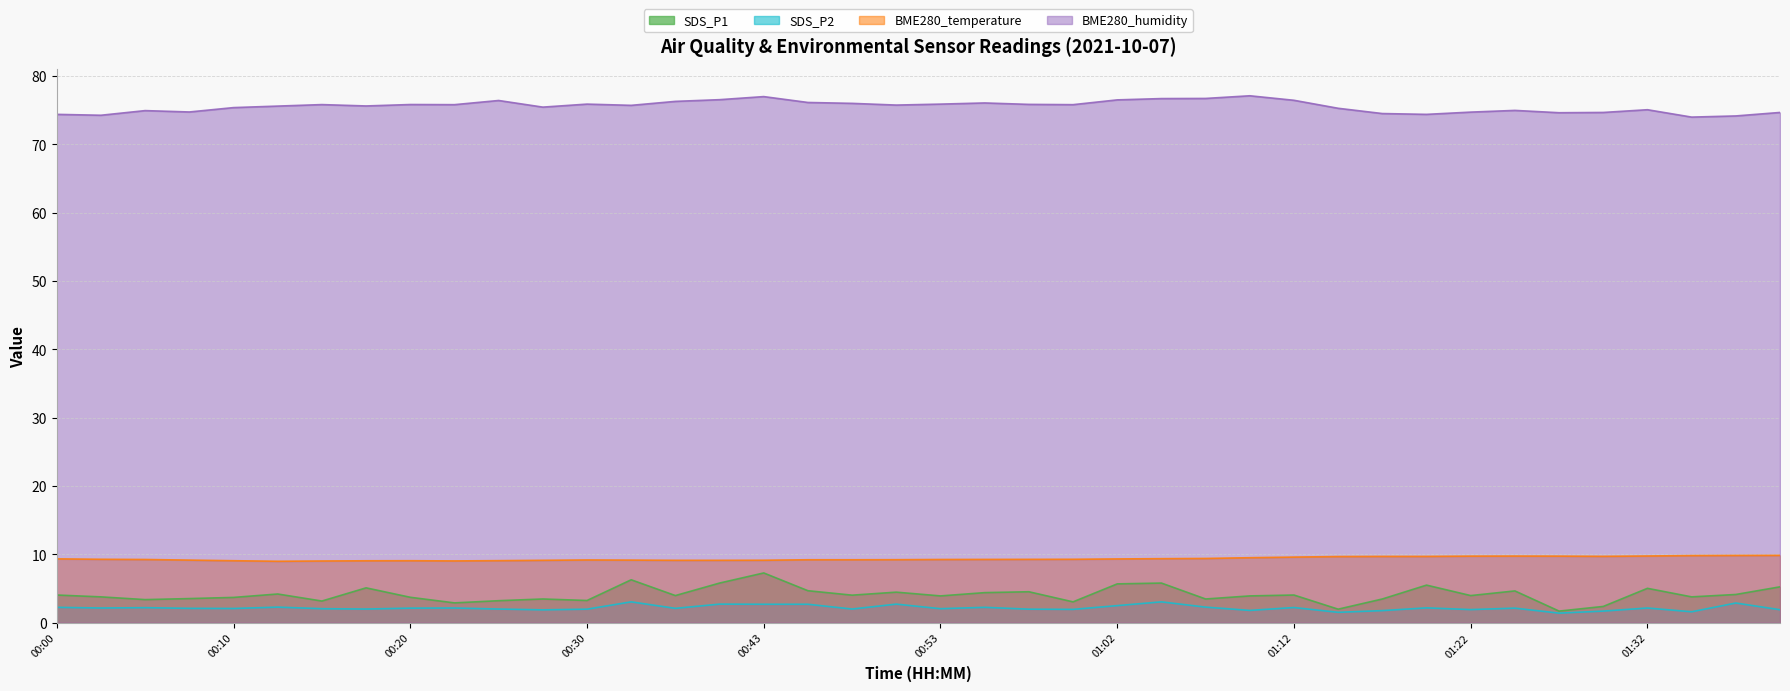

At which category is the sum across all series the highest?

00:43